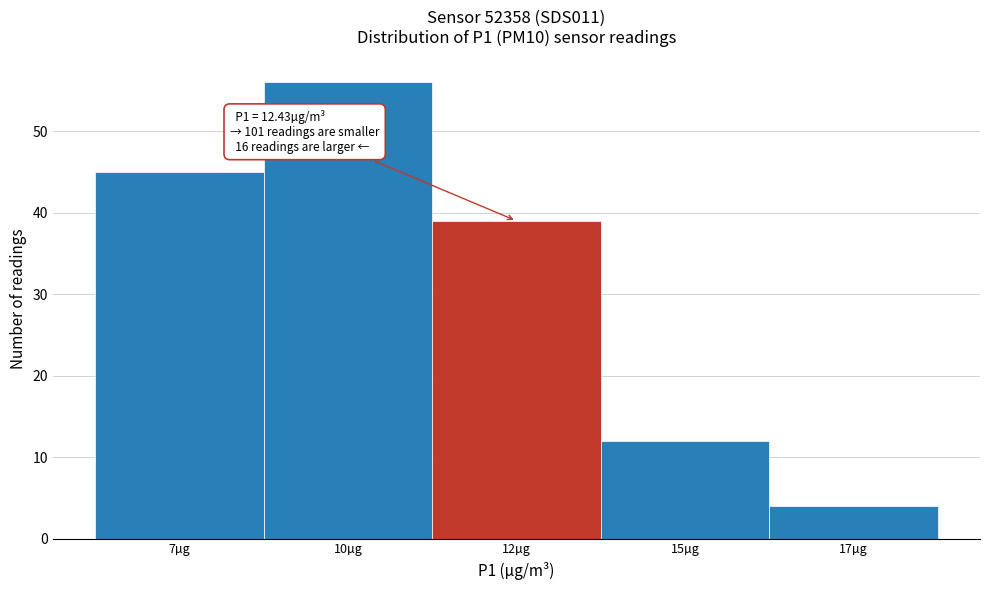

Reading left to right, list all the values displayed in this chart.

45	56	39	12	4